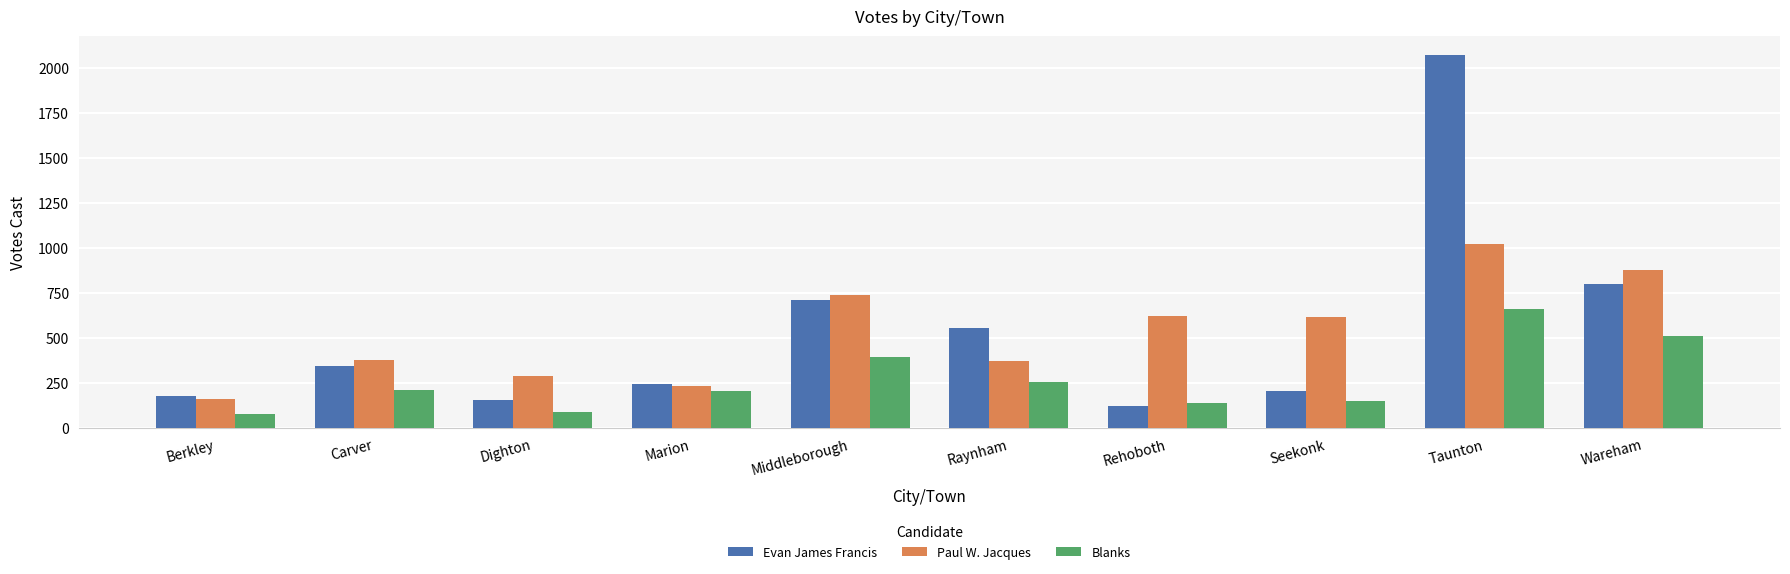

What is the label of the 8th bar from the right?

Dighton